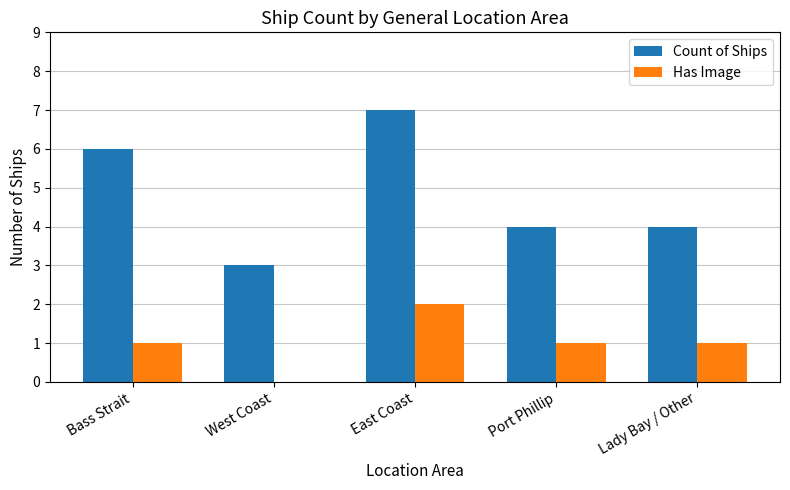

The value of Count of Ships at Port Phillip is 6. True or false?

False